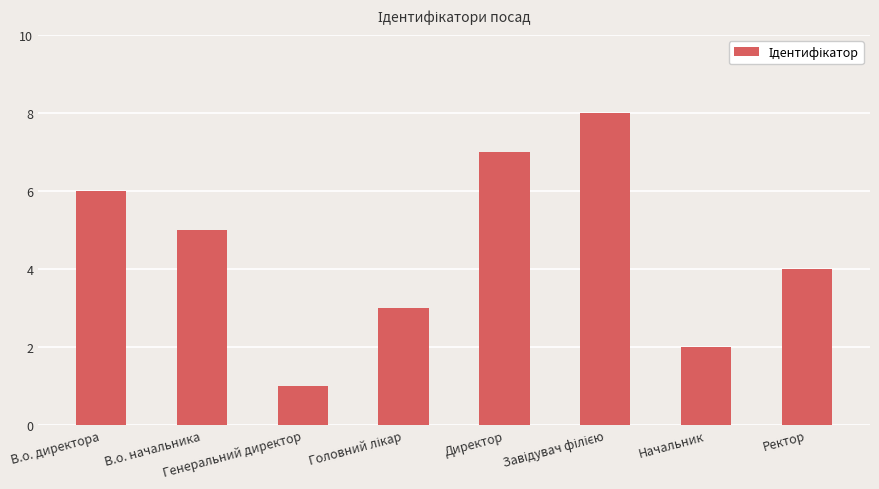

What is the sum of all values?

36